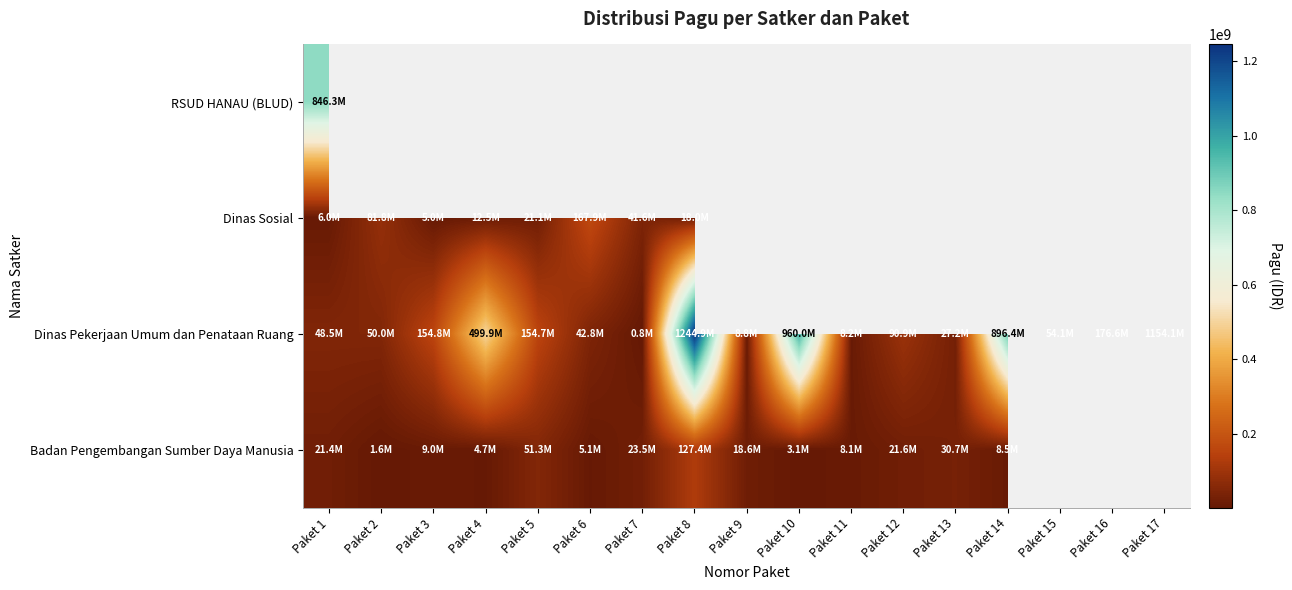

At which label does Badan Pengembangan Sumber Daya Manusia first exceed 21435851?

Paket 5